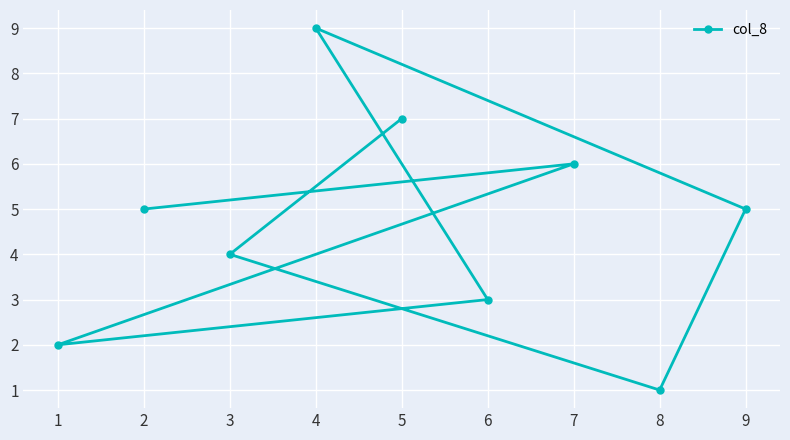

What is the maximum value shown in the chart?

9